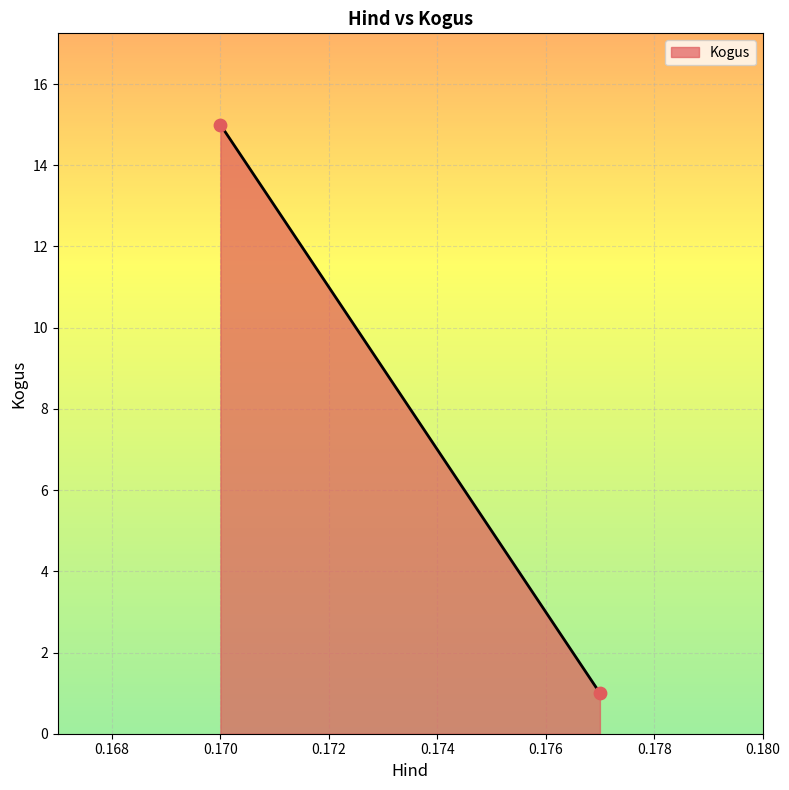

What is the average Y value?

8